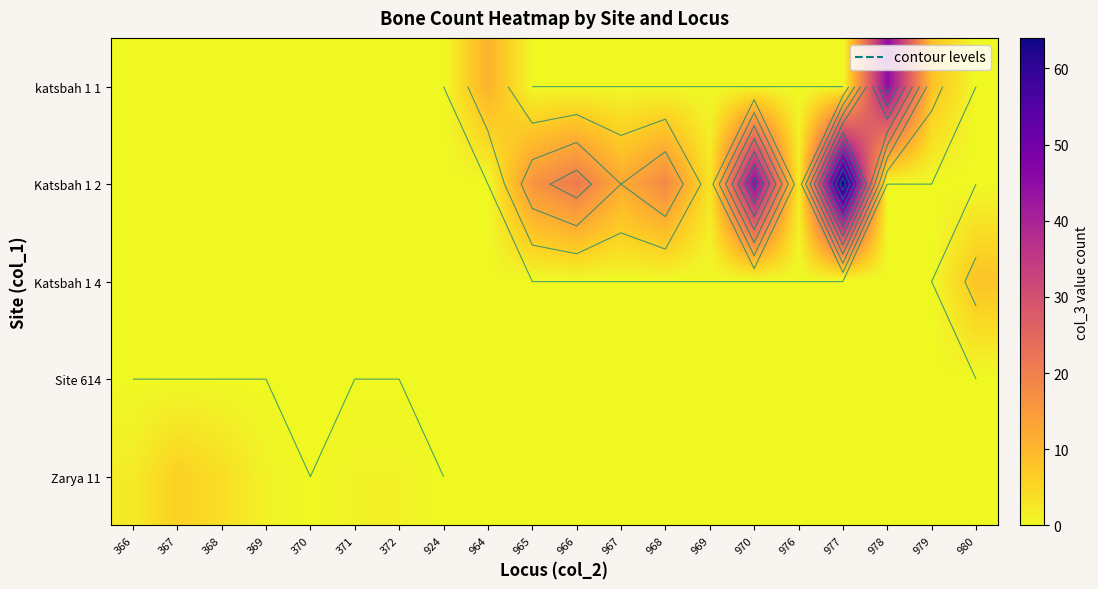

At how many categories does at least one series exceed 35?

3